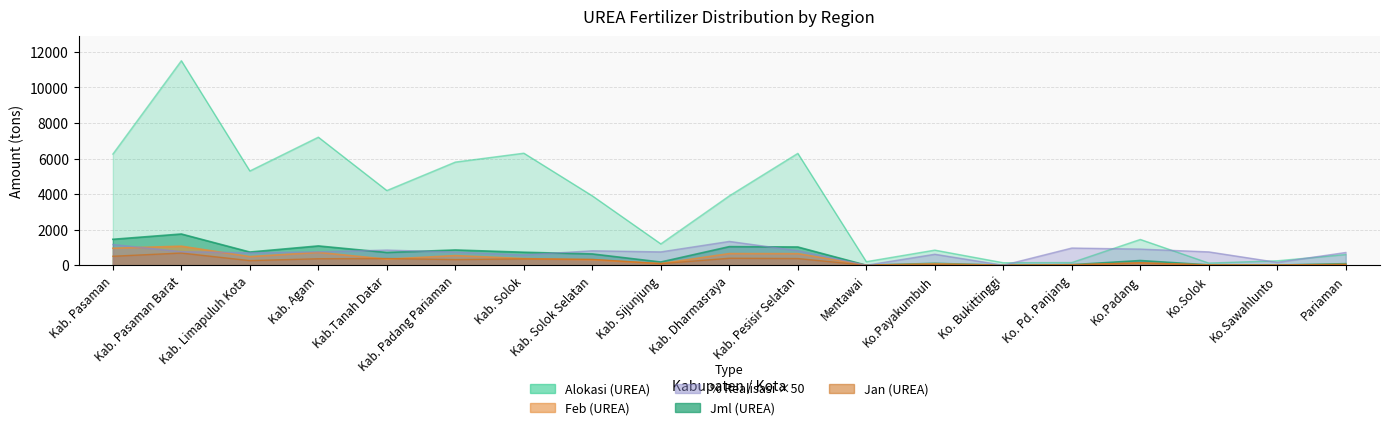

How many values in the Jan (UREA) series exceed 259?

9